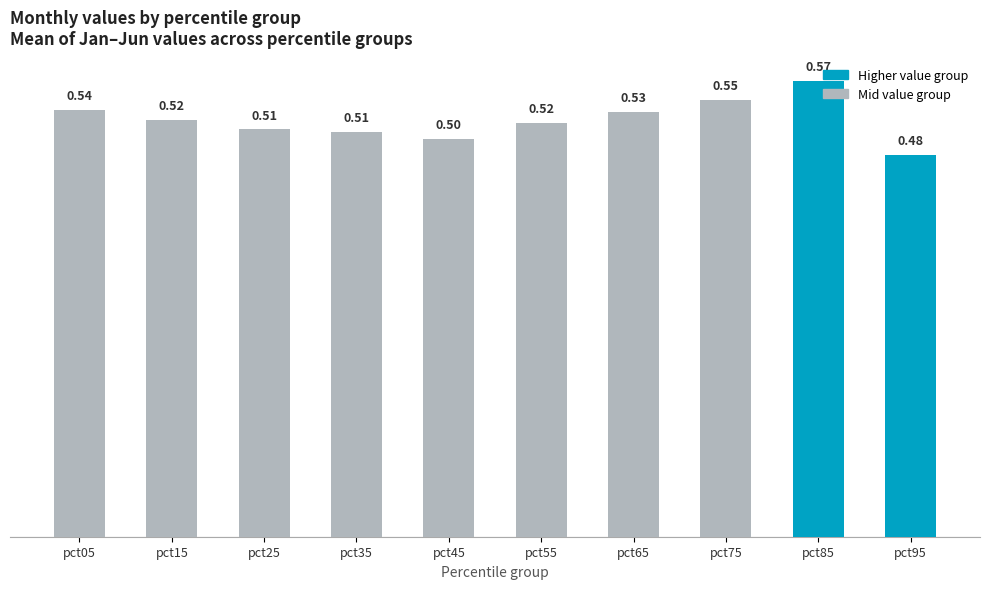

Which has a higher value, pct15 or pct35?

pct15